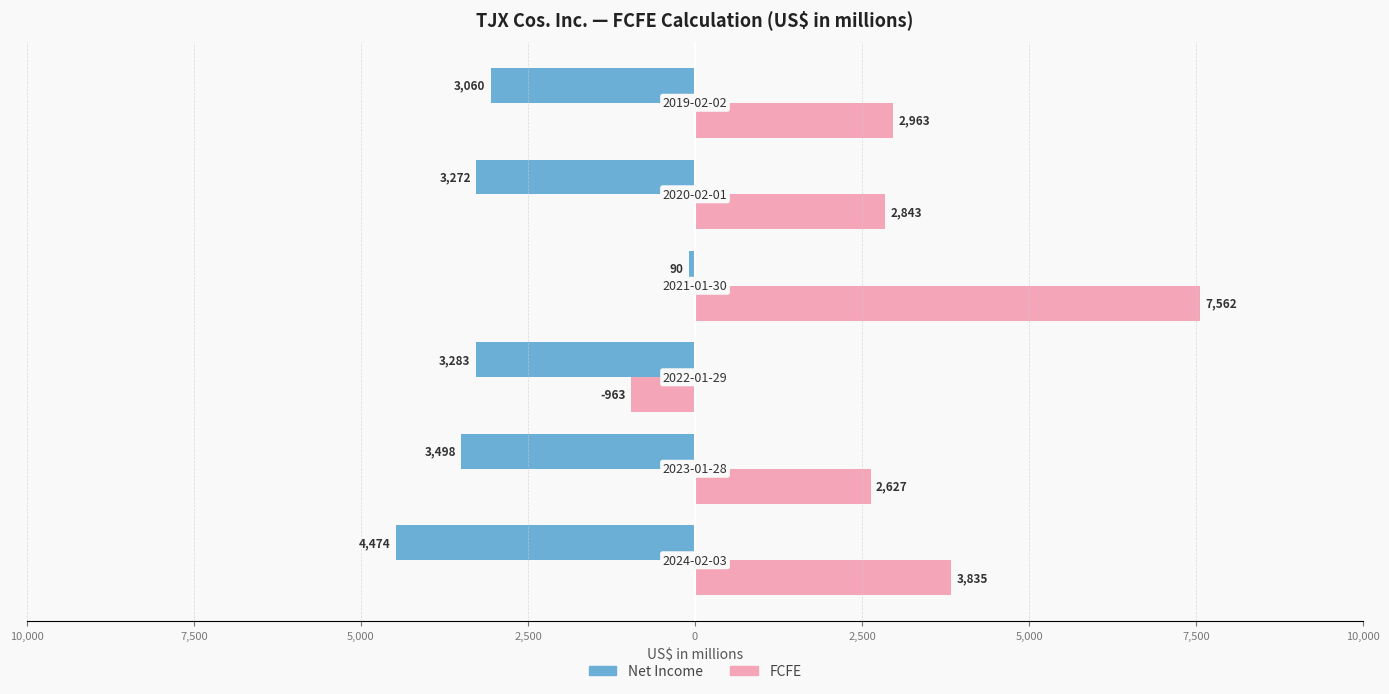

What are all the series names shown in the legend?

Net Income, FCFE